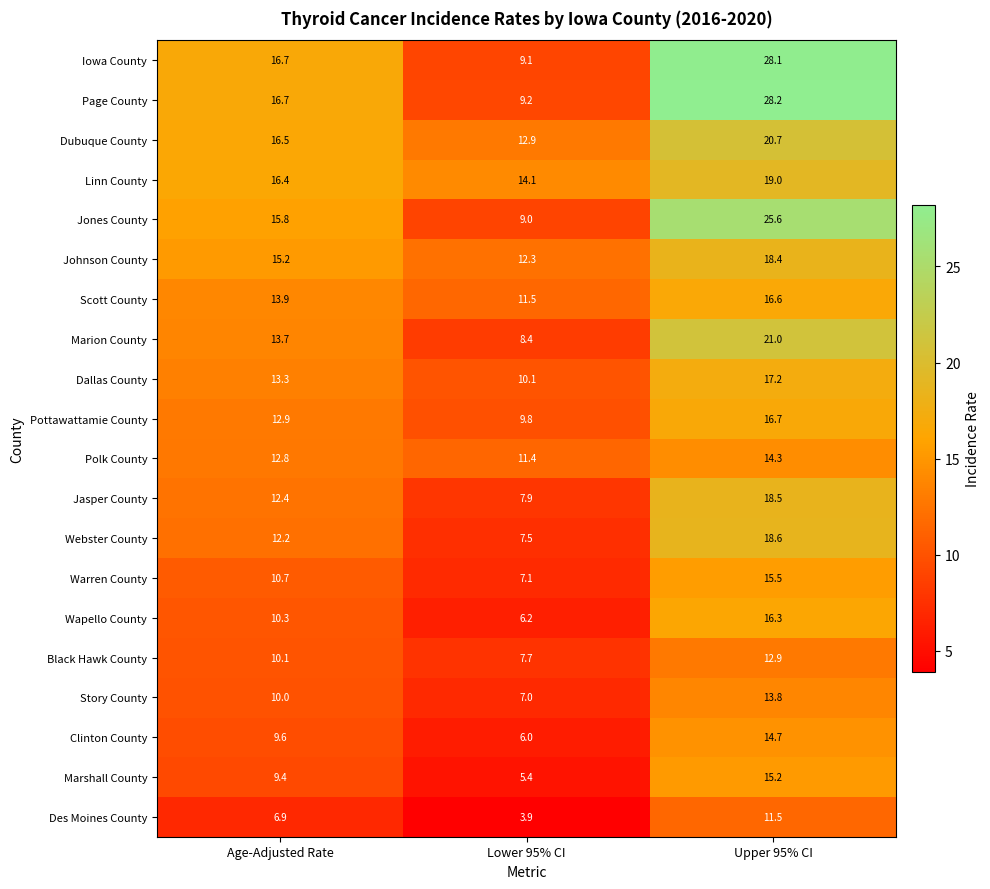

What is the approximate value of Marshall County at Age-Adjusted Rate?

9.4